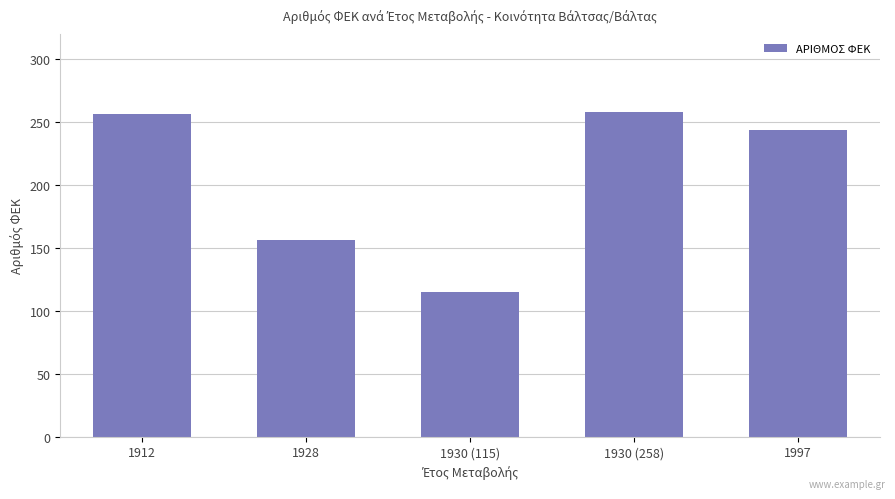

What position from the left is 1928?

2